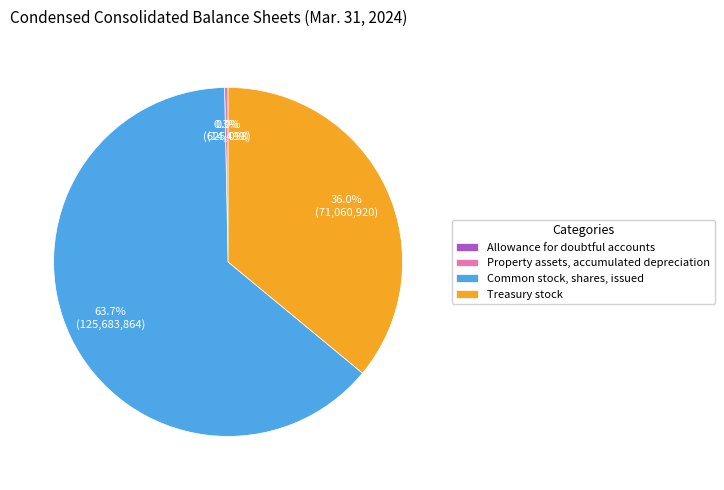

Is the sum of Treasury stock and Property assets, accumulated depreciation greater than half?

No